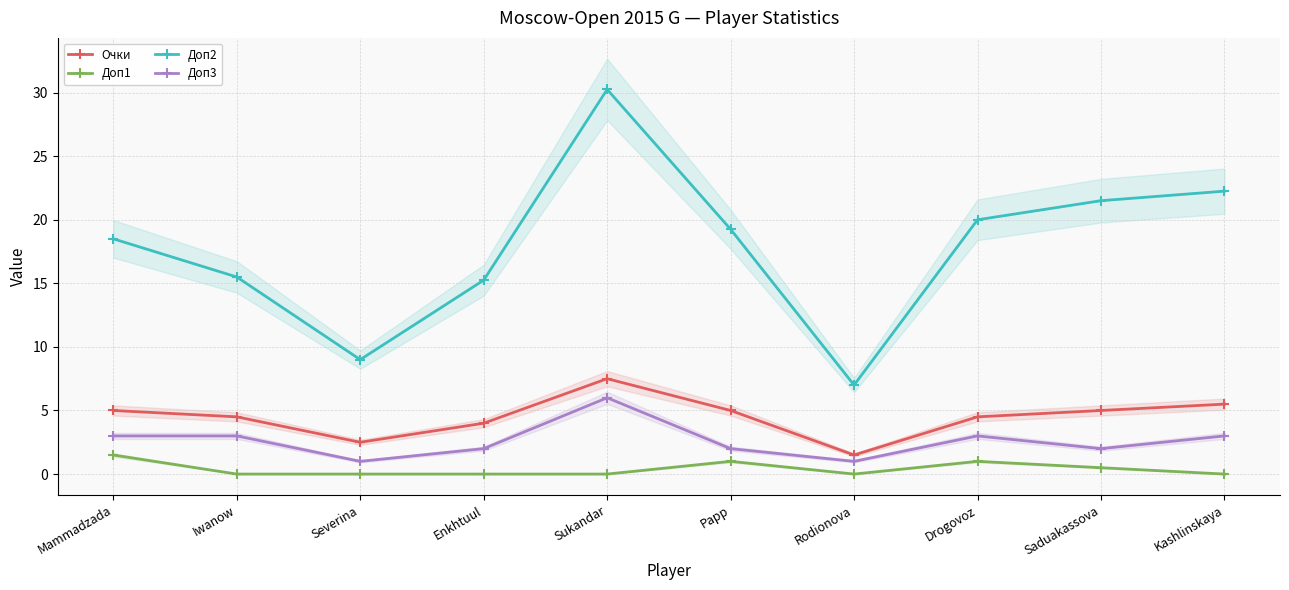

True or false: Доп1 and Доп3 cross at least once.

False